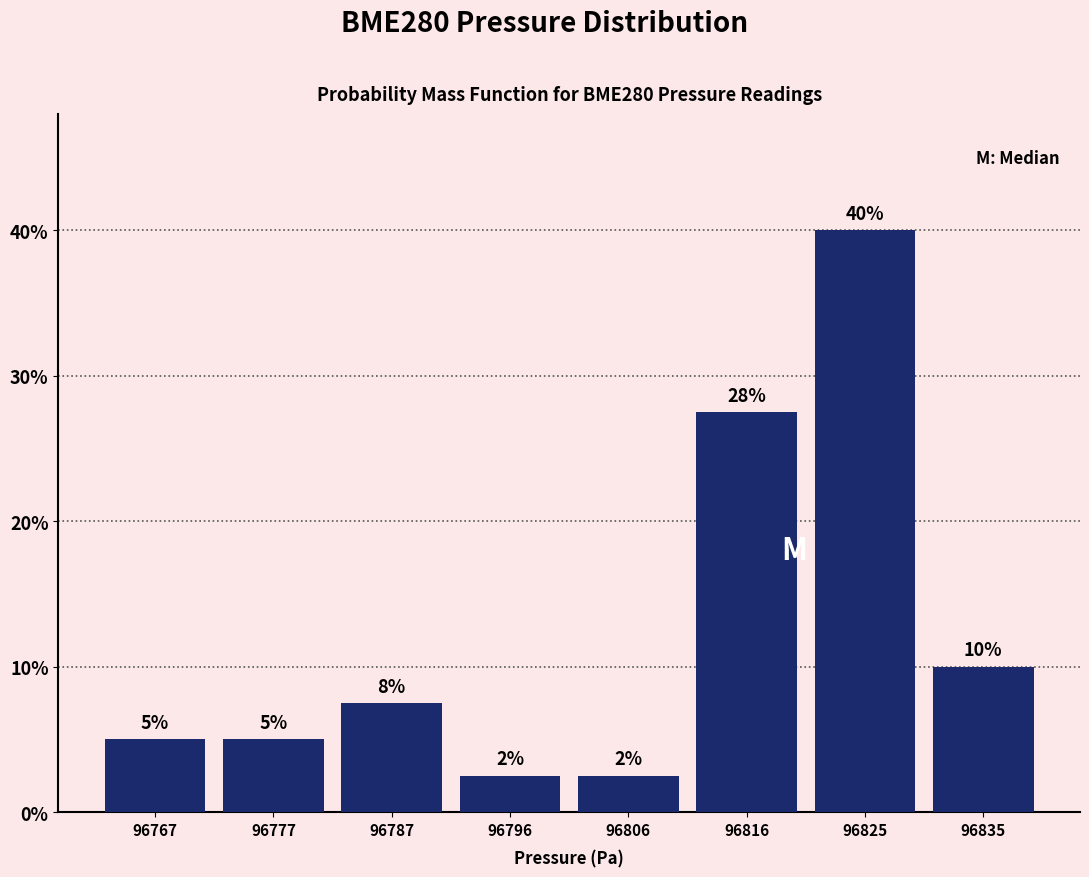

What is the maximum value shown in the chart?

40.0